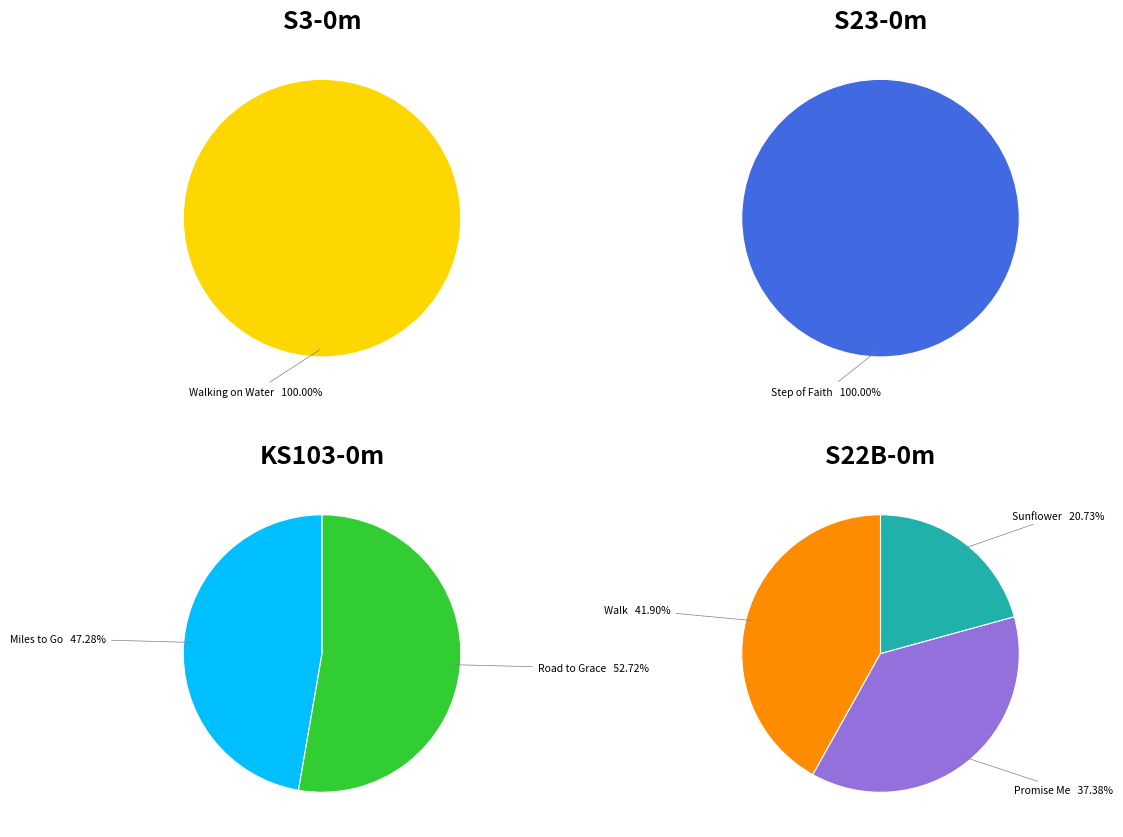

What is the change in value from Step of Faith to Walk?

-9585292